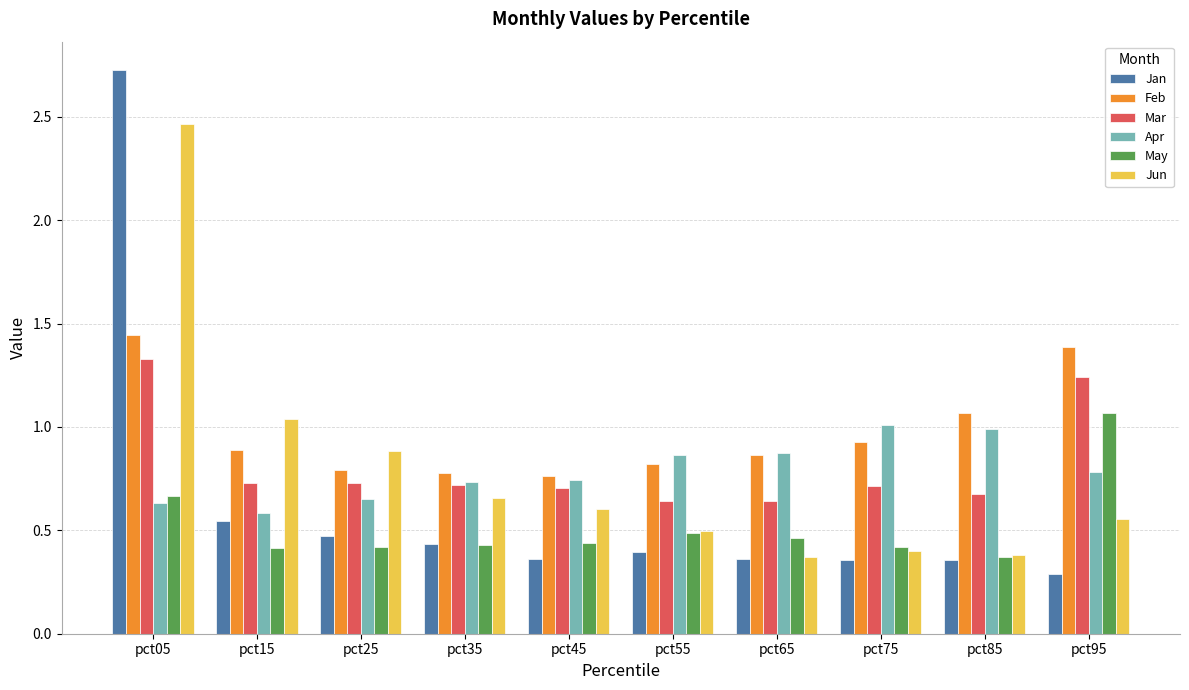

What is the minimum value shown in the chart?

0.3